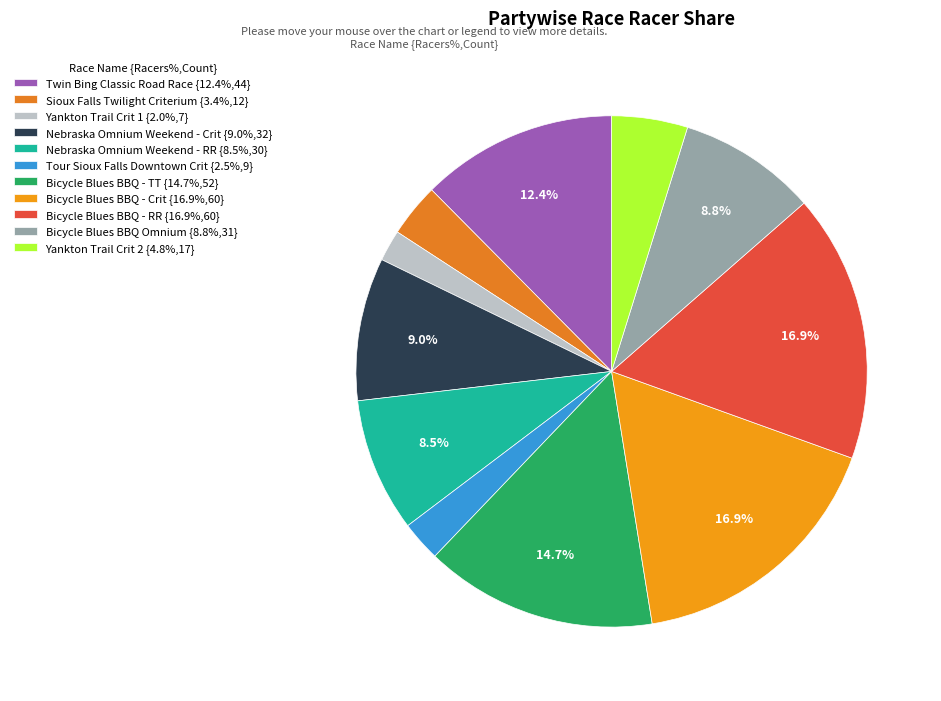

To the nearest percent, what portion does Bicycle Blues BBQ - Crit represent?

17%